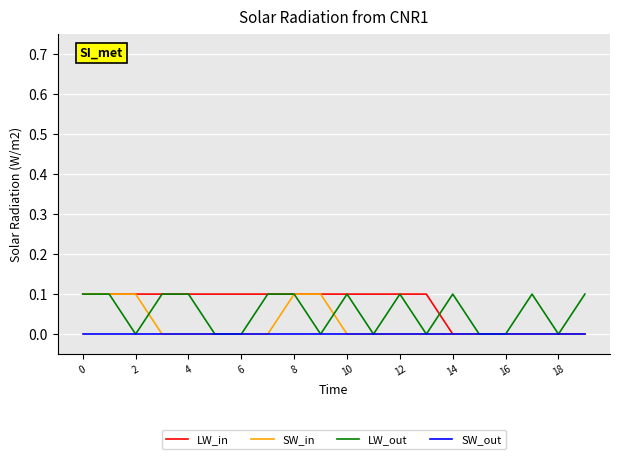

At which category does the chart reach its minimum across all series?

14